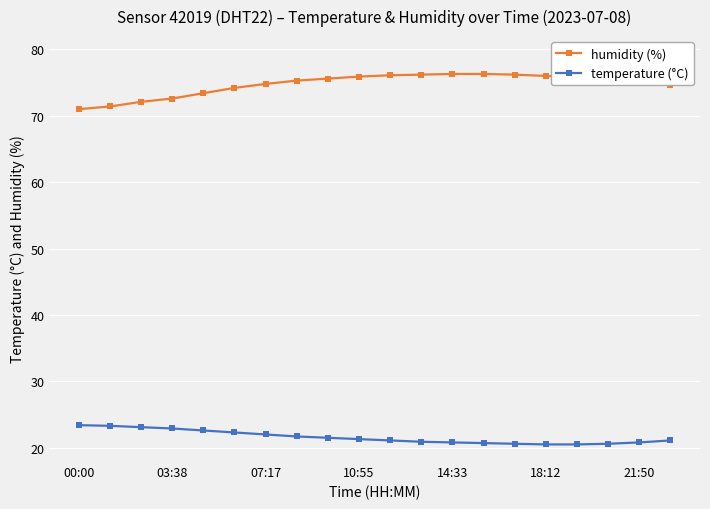

What is the value of the humidity (%) point at the 13th from the left?

76.3